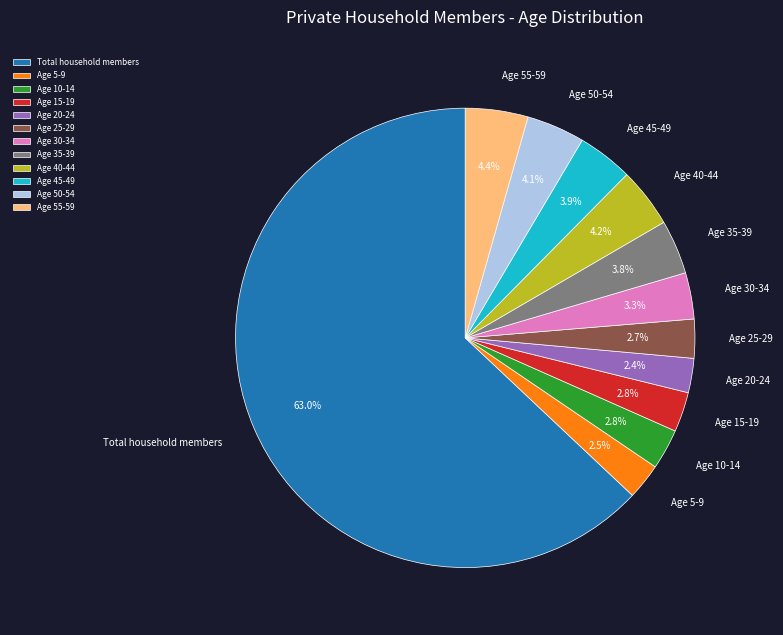

To the nearest percent, what is the difference between the Age 50-54 and Age 5-9 slice percentages?

2%